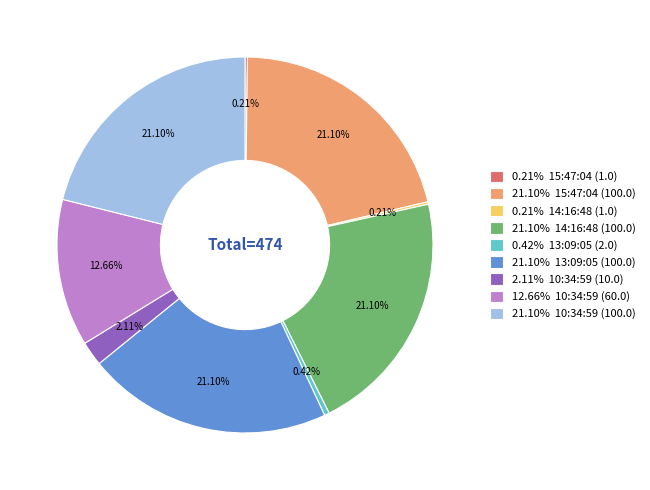

Is the sum of 12.66% 10:34:59 (60.0) and 21.10% 13:09:05 (100.0) greater than half?

No